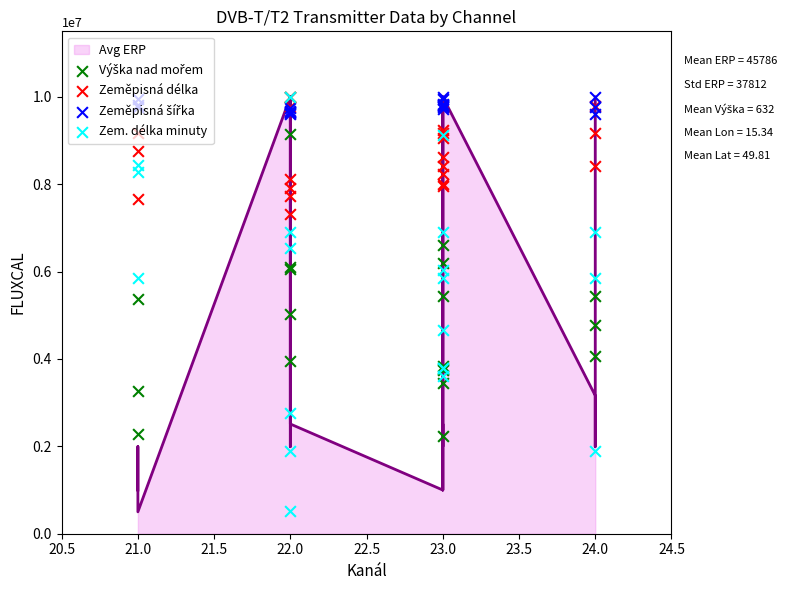

Which series contains the lowest Y value?

Zem. délka minuty